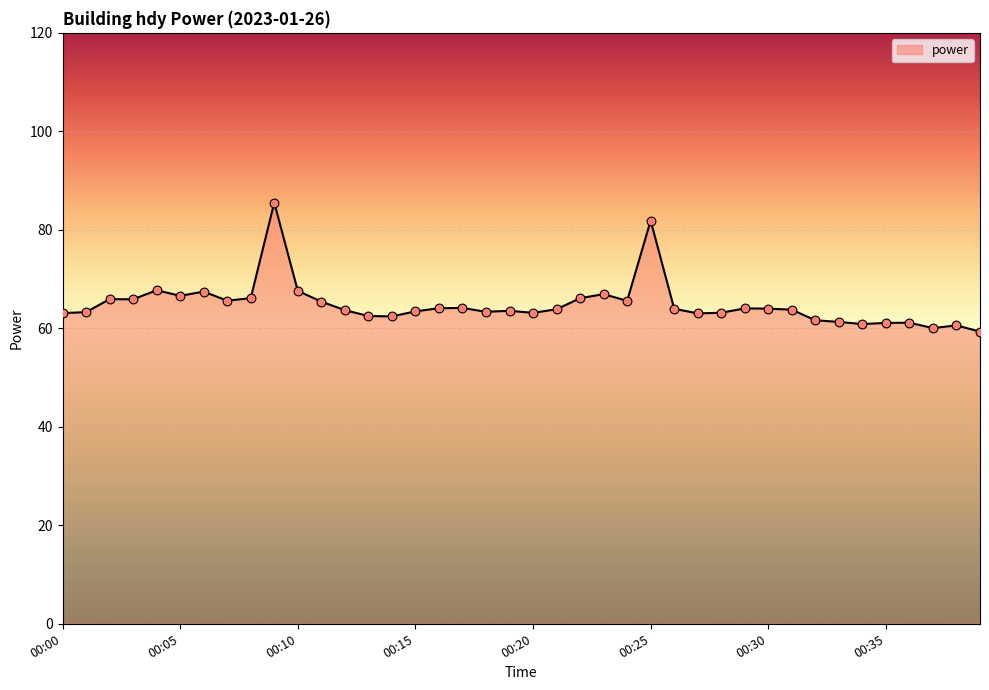

What is the minimum value shown in the chart?

59.3